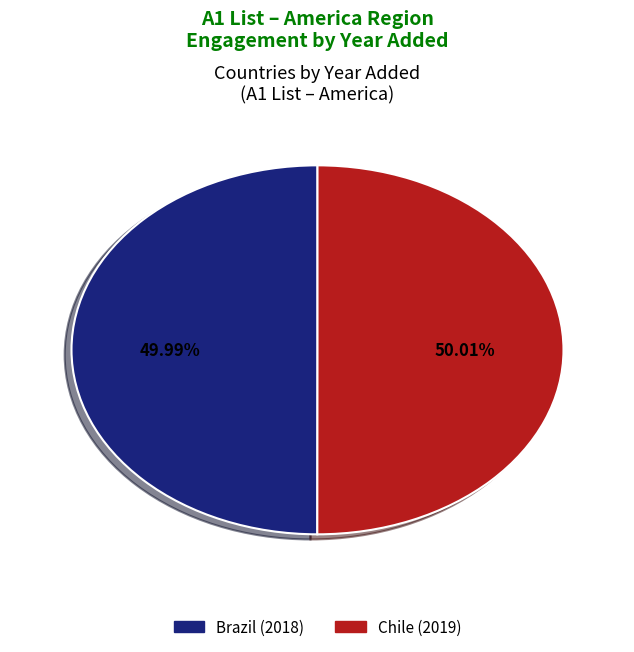

To the nearest percent, what portion does Brazil represent?

50%